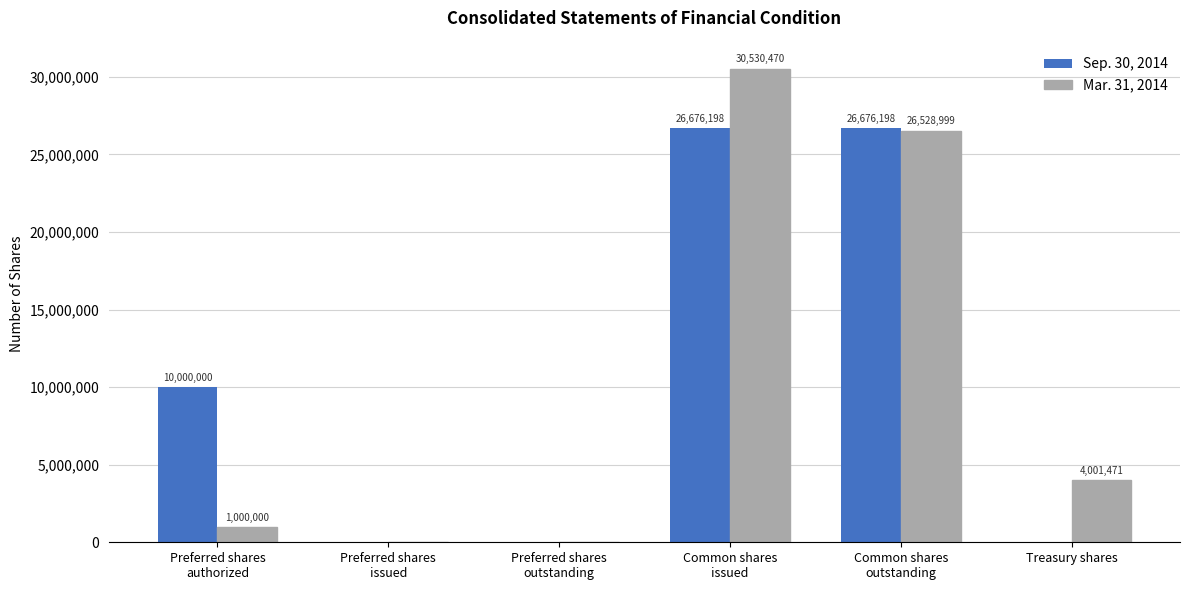

What is the sum of all Mar. 31, 2014 values?

62060940